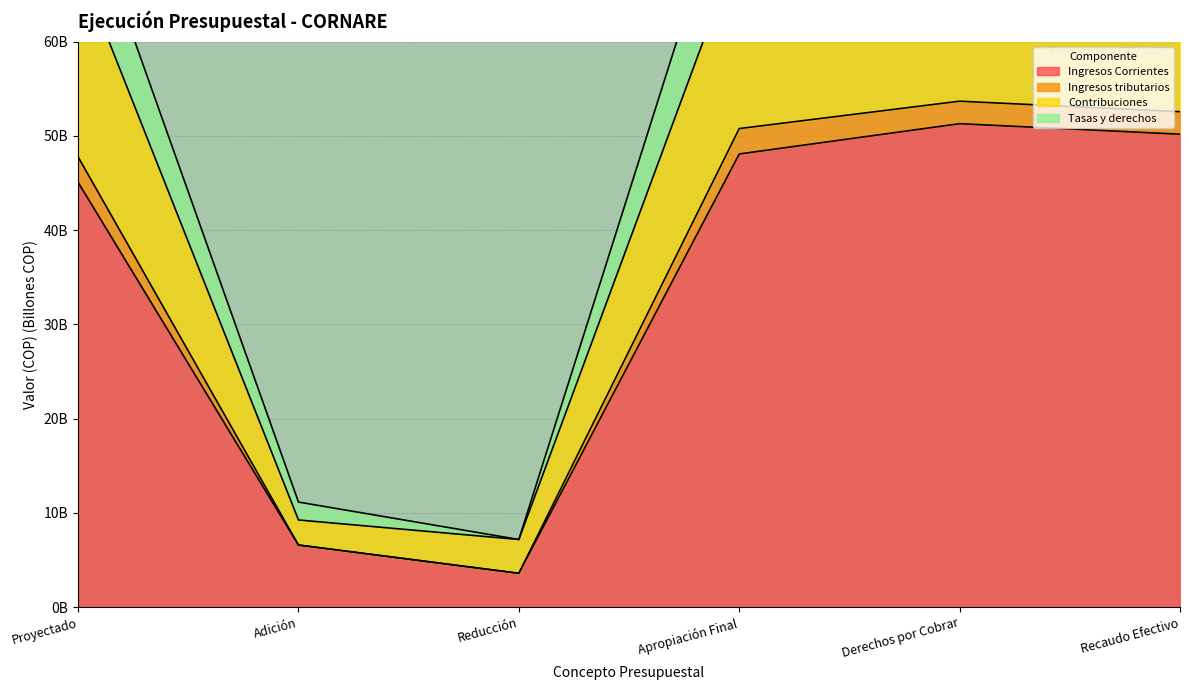

What is the difference between the maximum and minimum values in the Ingresos Corrientes series?

47.7